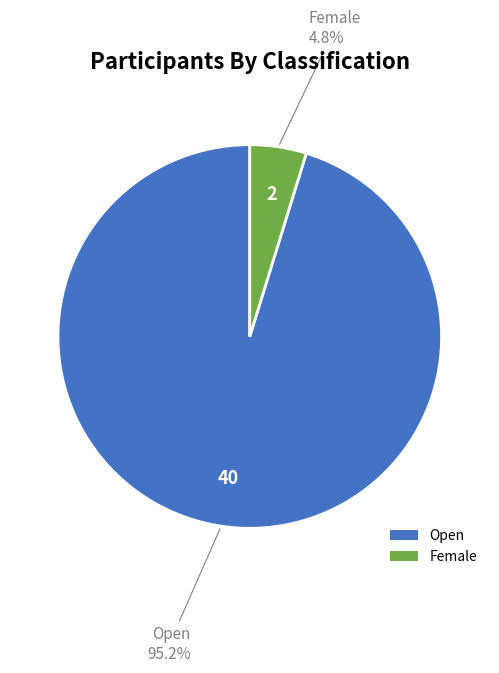

To the nearest percent, what percentage of the pie is Female?

5%